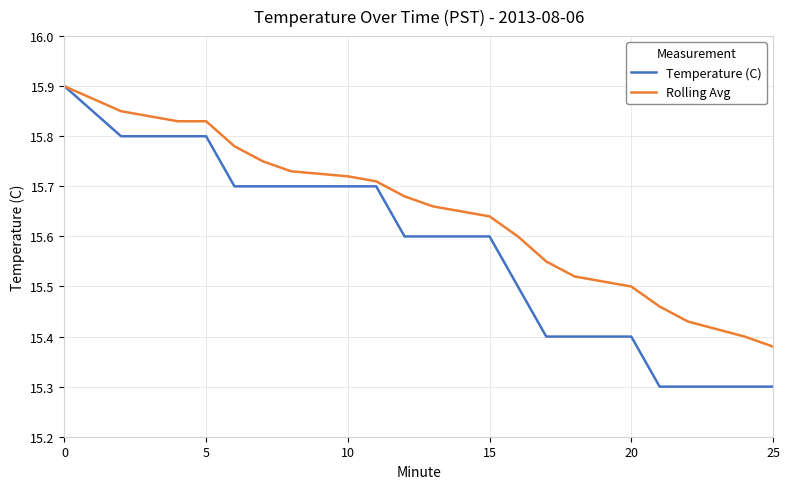

What is the maximum value for Temperature (C)?

15.9